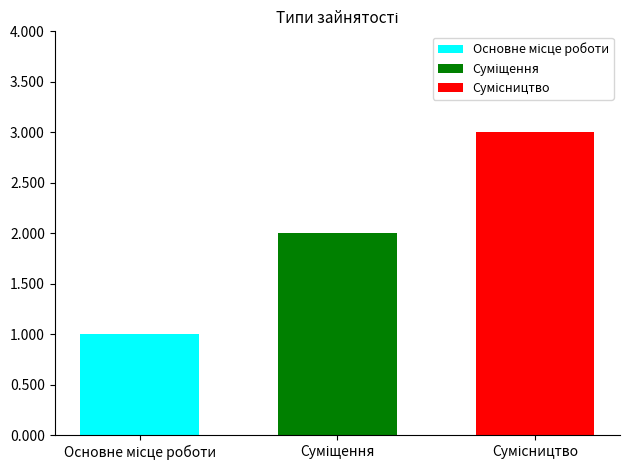

What is the greatest value displayed?

3